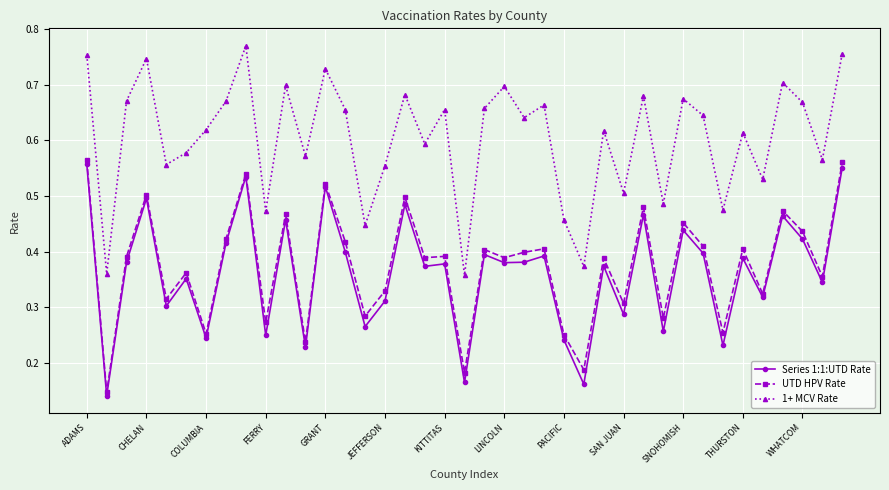

True or false: Series 1:1:UTD Rate has more than 2 interior local peaks.

True